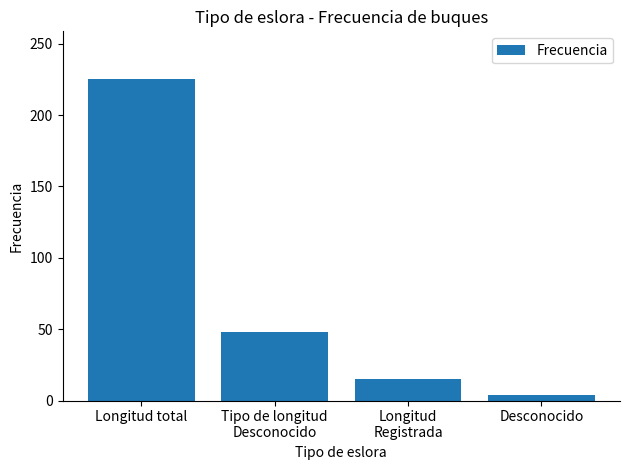

What is the smallest value displayed?

4